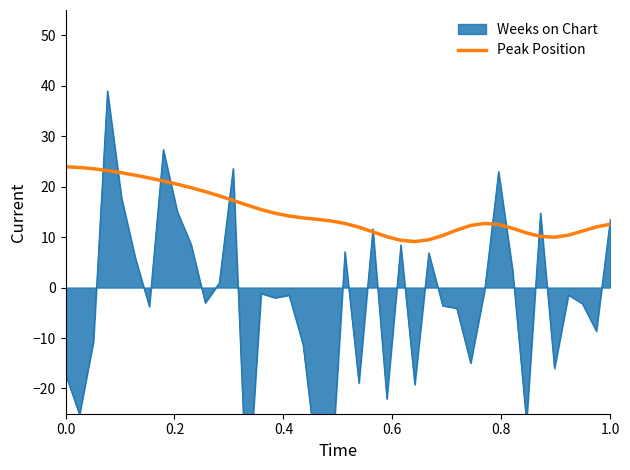

Count the number of values greater than 13.

20